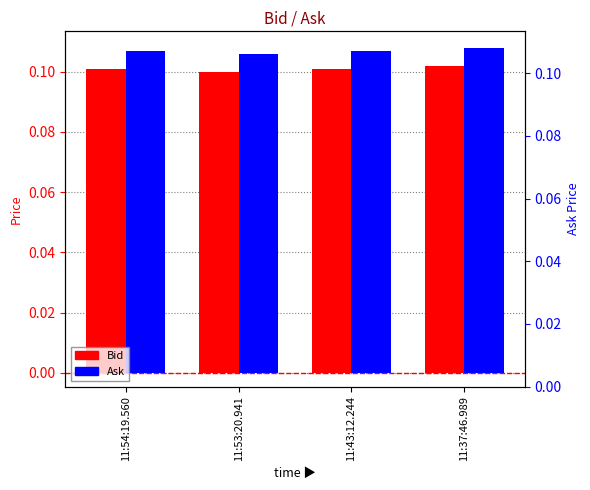

Is it true that Ask equals 0.1 at 11:43:12.244?

True